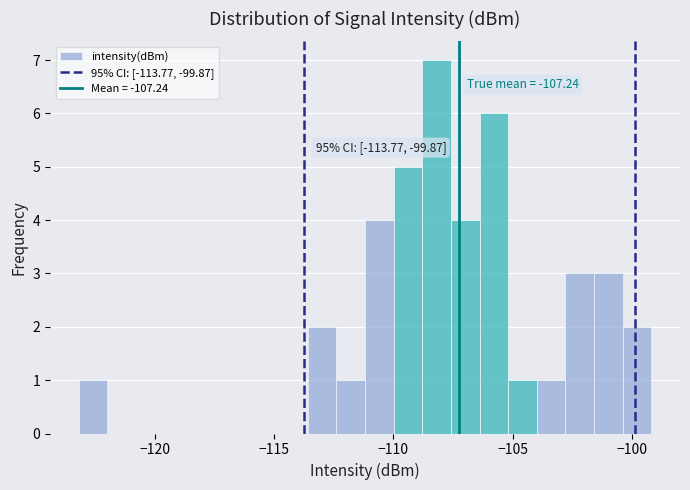

Read against the x-axis, roughly where is the centre of the tallest bar?

-108.0